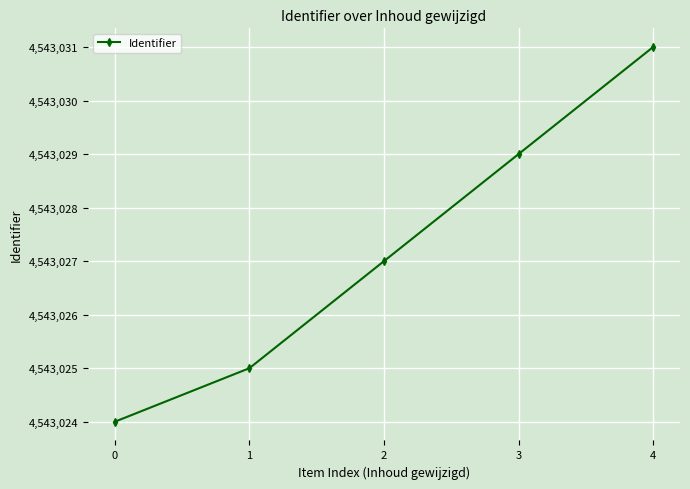

What is the average value?

4543027